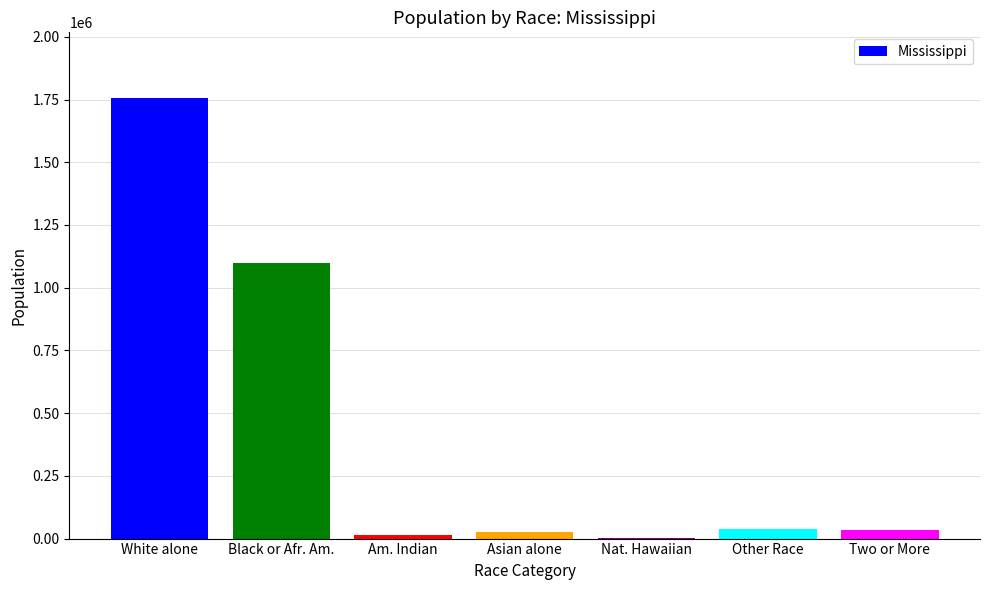

What value does the data have at White alone?

1754684